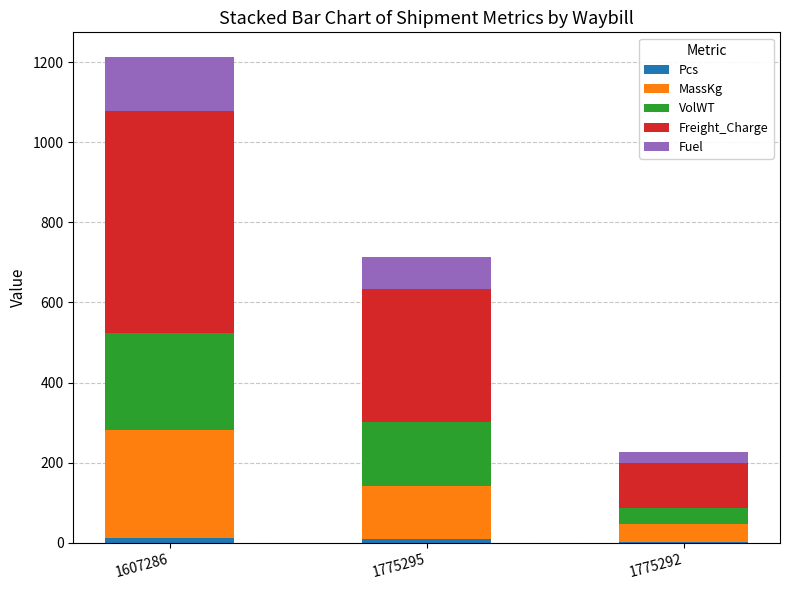

How many series are shown in this chart?

5